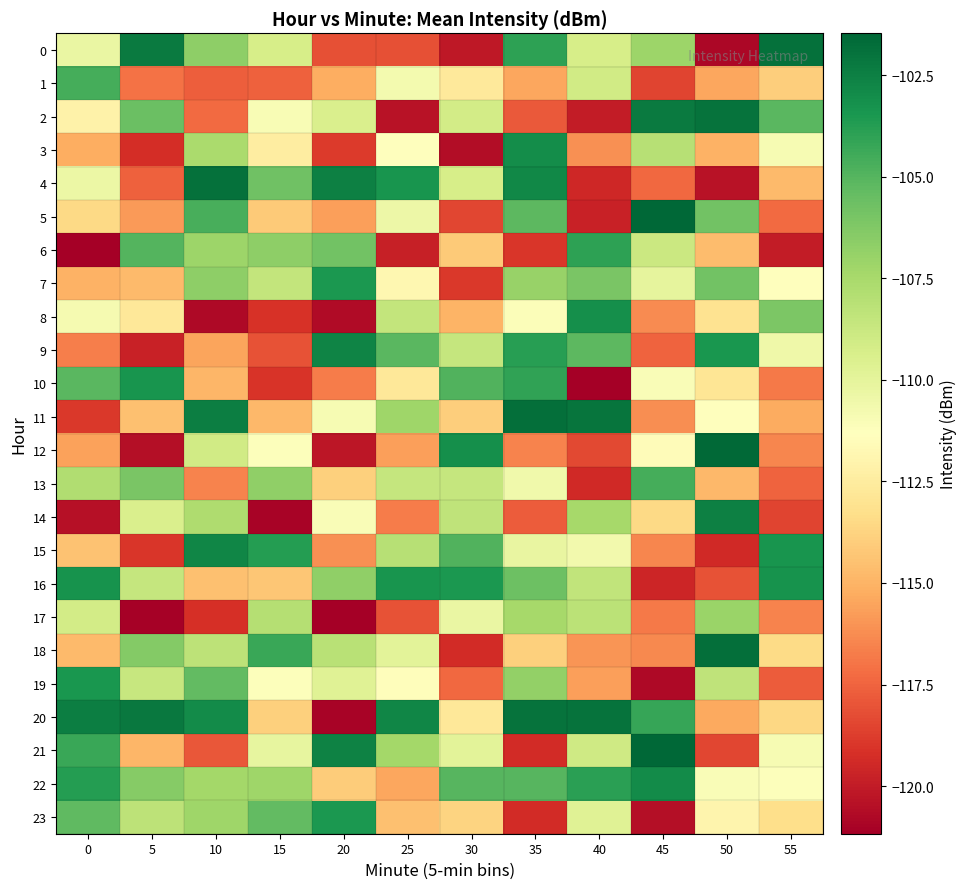

Rank the series at 20 from lowest to highest value.

17, 20, 8, 12, 3, 0, 10, 15, 5, 1, 22, 13, 14, 11, 19, 2, 18, 16, 6, 7, 23, 9, 21, 4